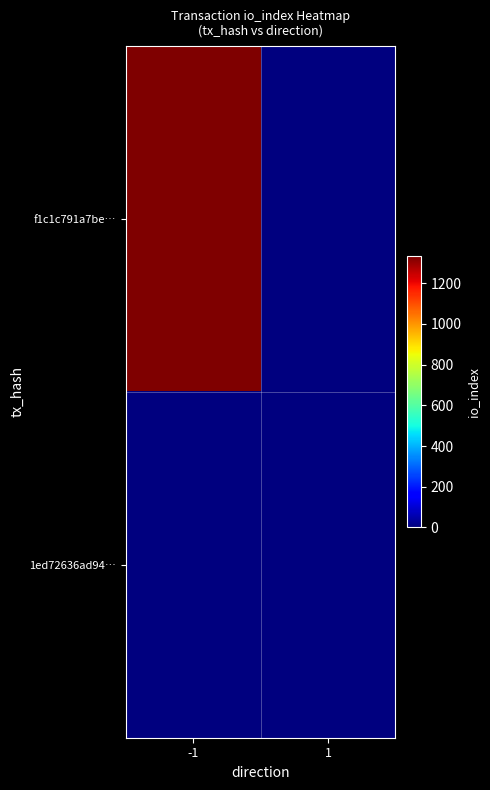

Reading right to left, what are all the values shown in this chart?

f1c1c791a7be…: 1=0	-1=1332
1ed72636ad94…: 1=0	-1=0